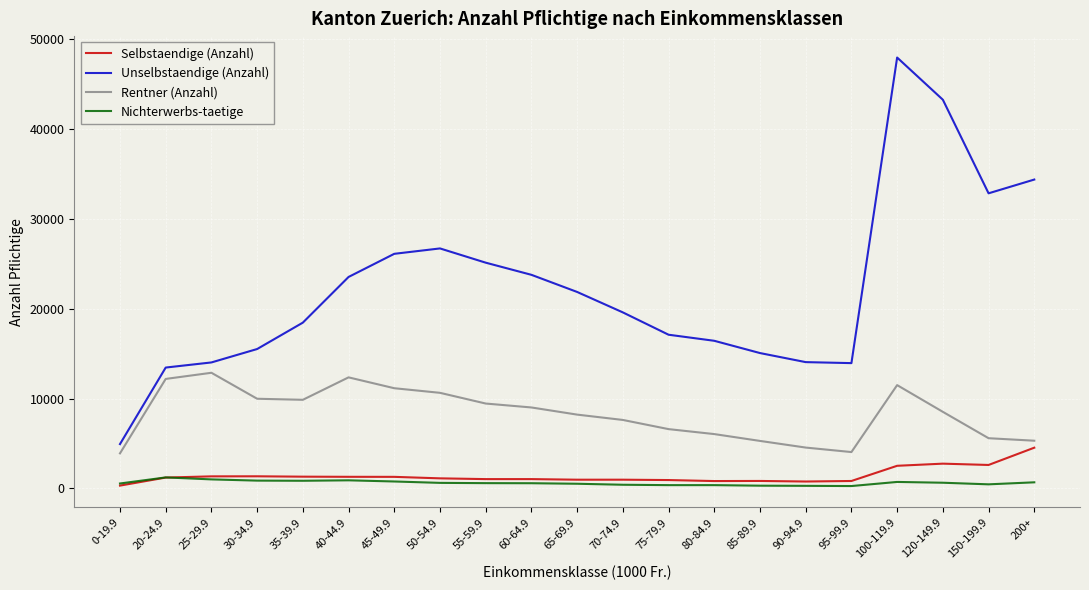

What is the highest value of the Rentner (Anzahl) series?

12870